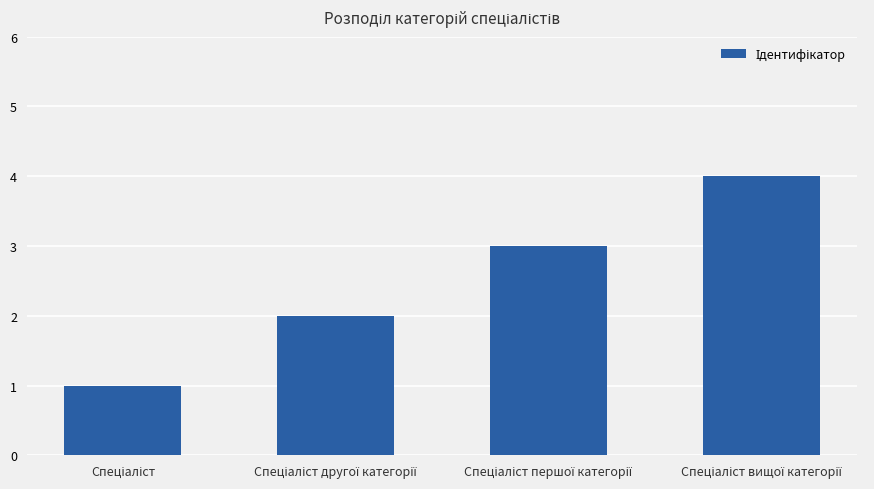

What is the sum of all values?

10